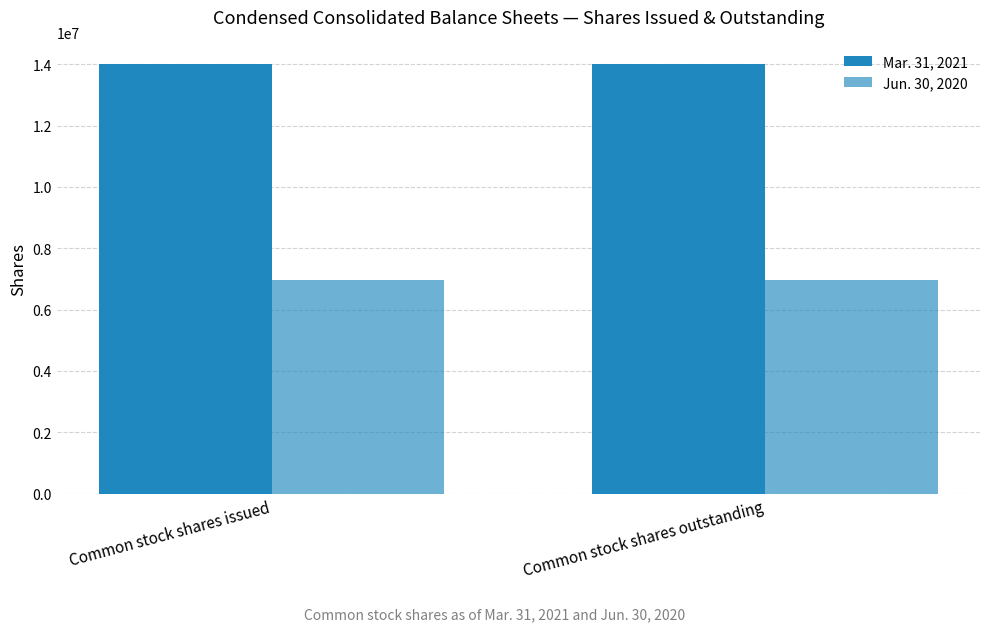

Are the bars grouped side by side (vs. stacked)?

Yes